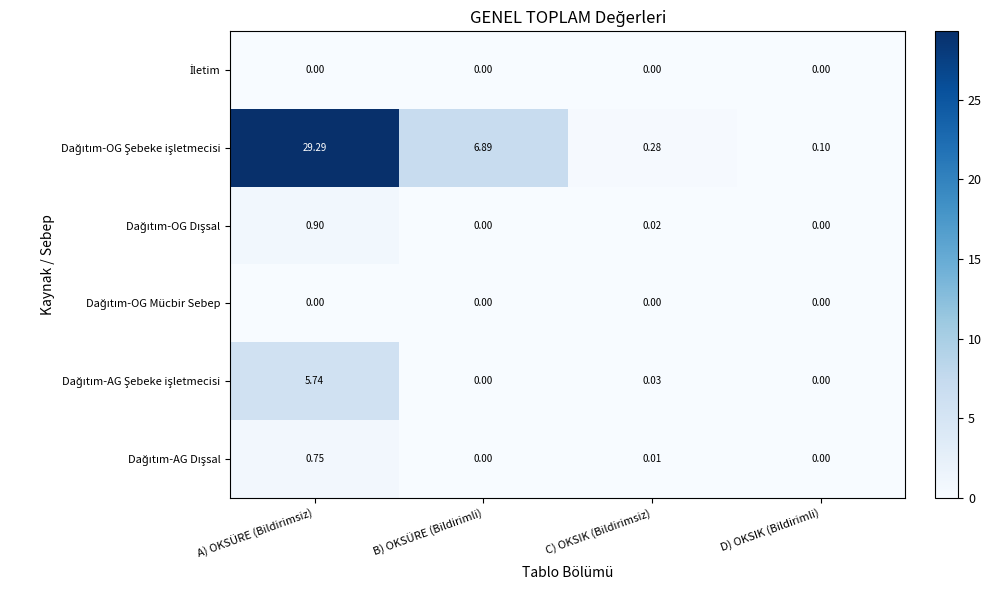

At which category is the sum across all series the highest?

A) OKSÜRE (Bildirimsiz)